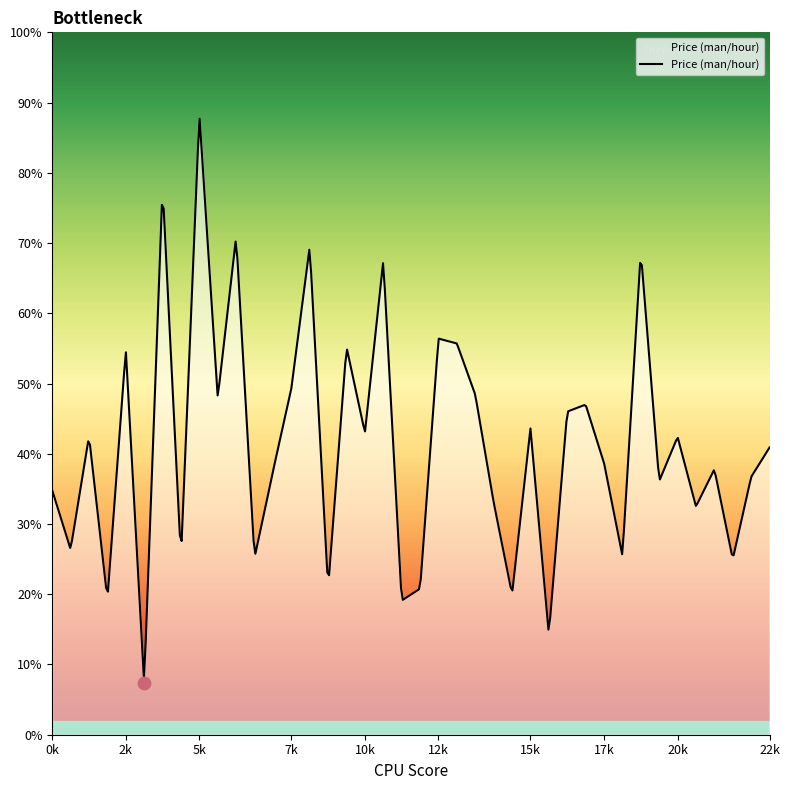

Which has a higher value, 39 or 1?

39